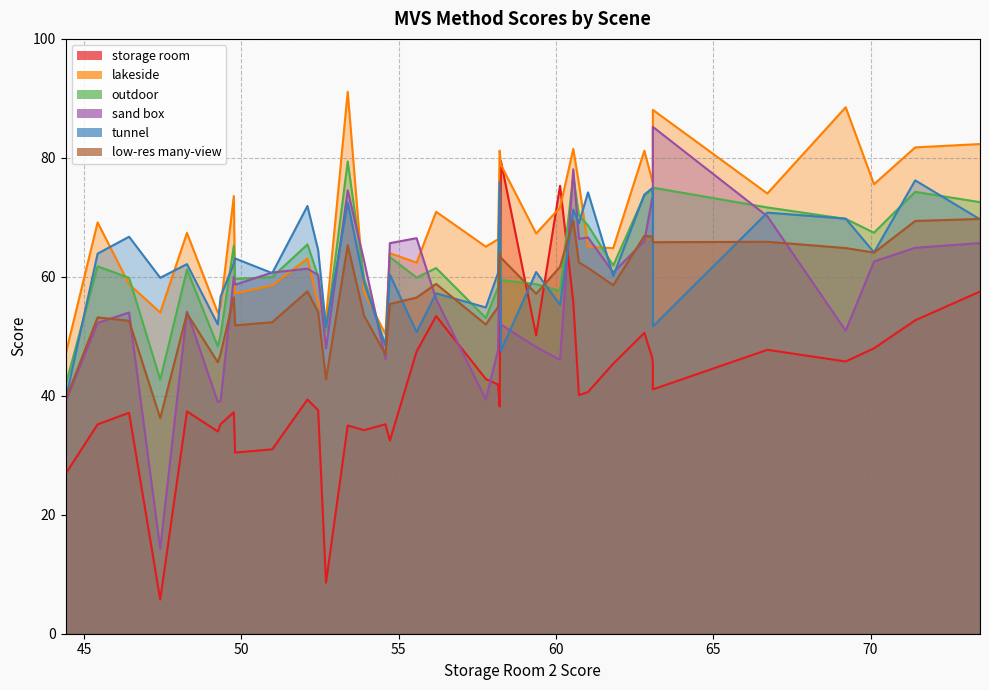

What is the maximum value for outdoor?

79.4